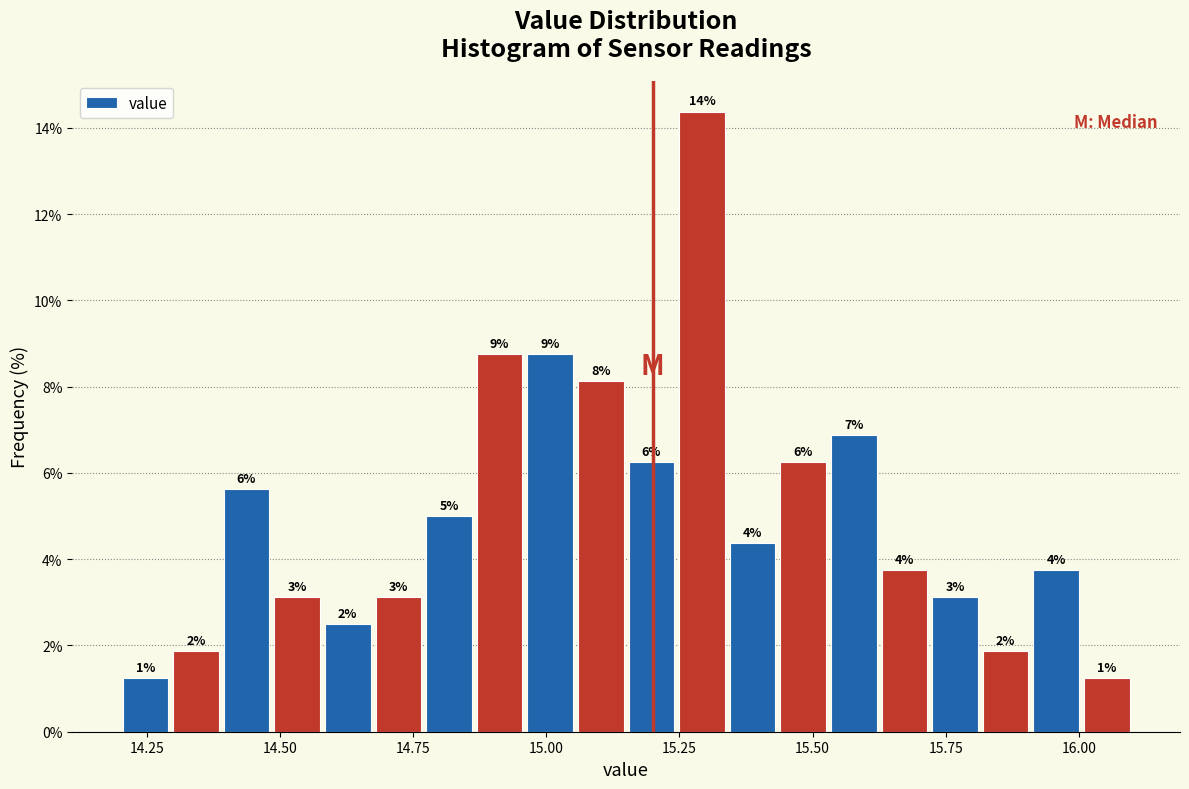

Read against the x-axis, roughly where is the centre of the tallest bar?

15.30